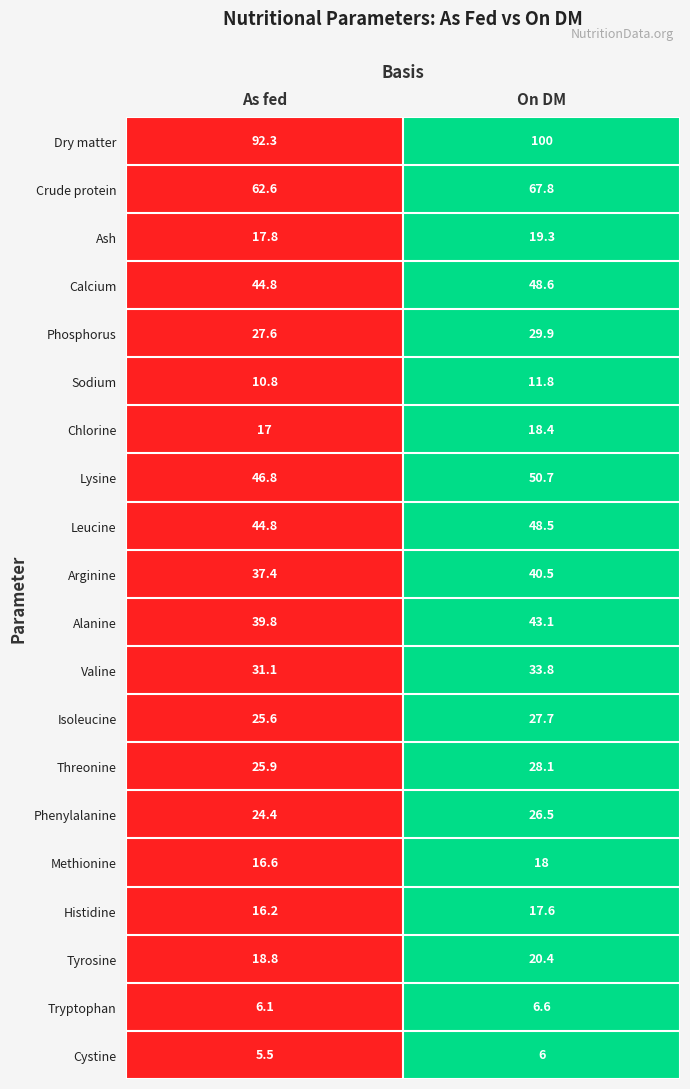

Which label corresponds to the smallest value in the chart?

As fed